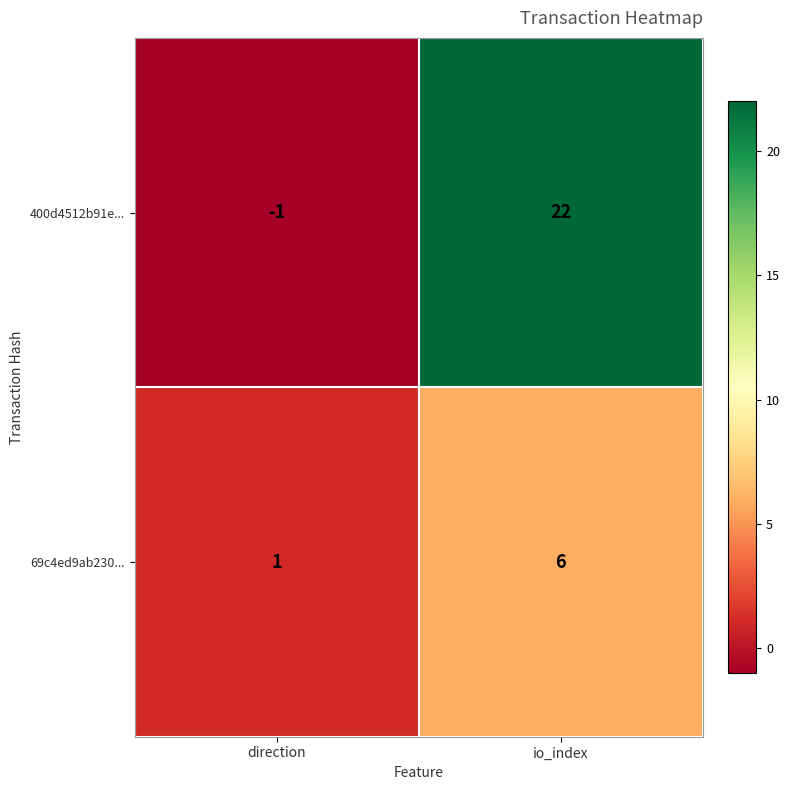

List the series in order of their peak value, highest first.

400d4512b91e..., 69c4ed9ab230...